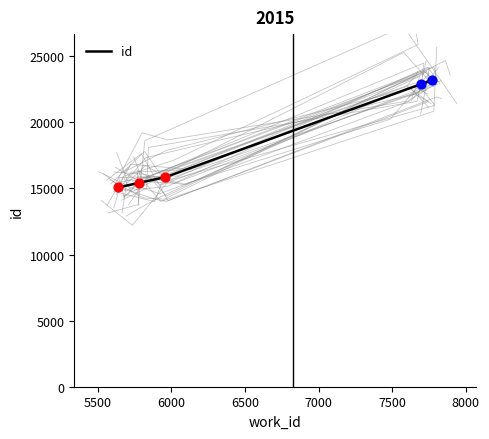

What is the maximum value for id?

23192